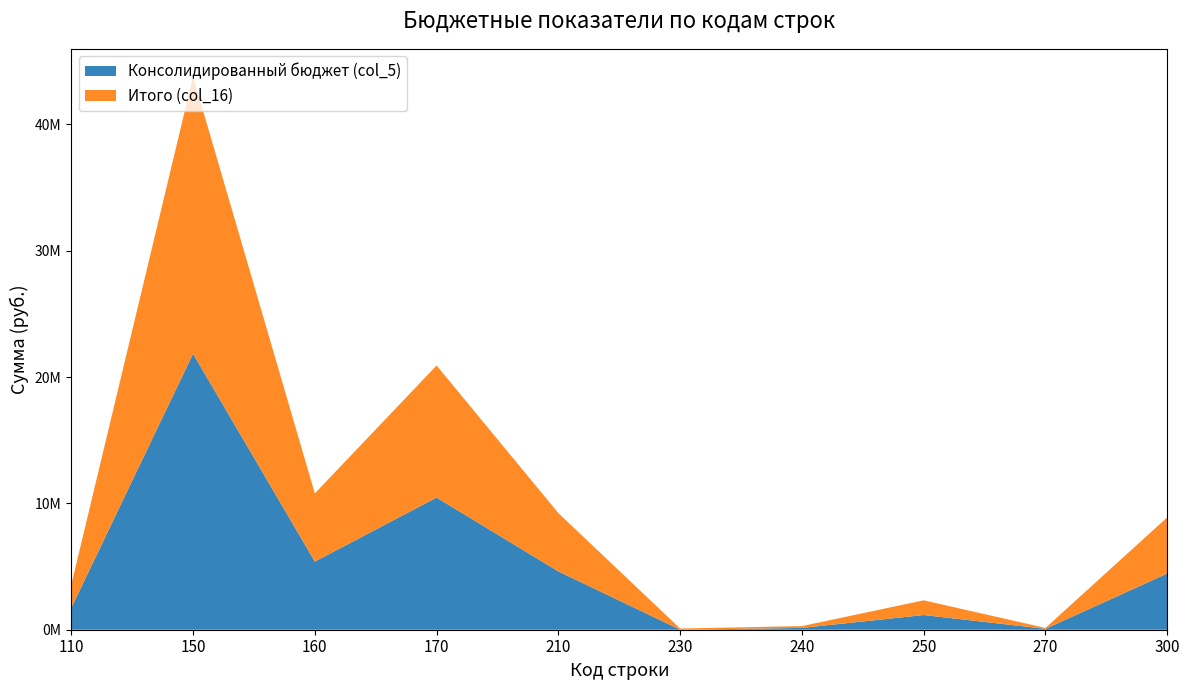

Reading right to left, transcribe all the data shown in this chart.

Консолидированный бюджет (col_5): 4447295.4	70343.2	1163334.5	144213.3	0.0	4615398.8	10456592.2	5394685.7	21844567.6	1723201.0
Итого (col_16): 4447295.4	70343.2	1163334.5	144213.3	95600.0	4615398.8	10456592.2	5394685.7	21940167.6	1832727.4